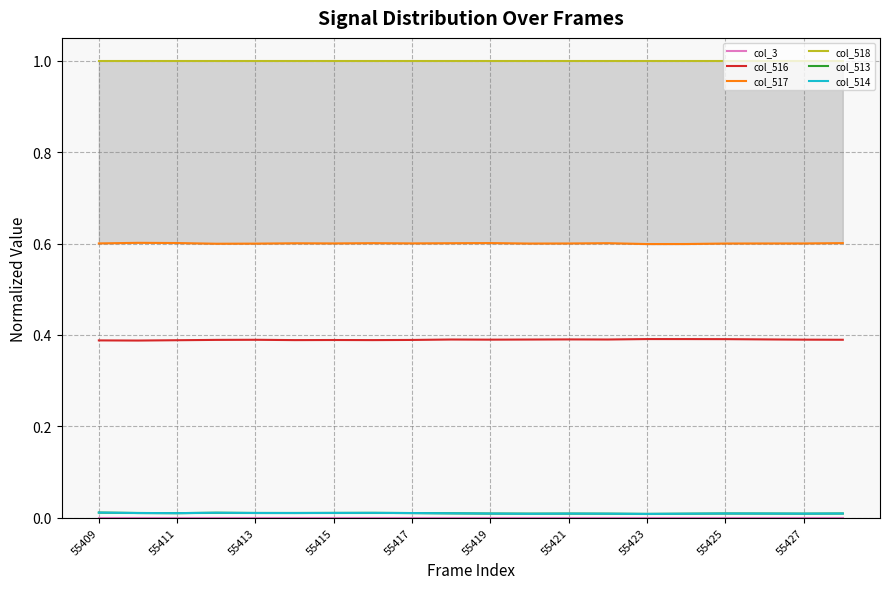

Does the chart display data point markers on the line(s)?

No